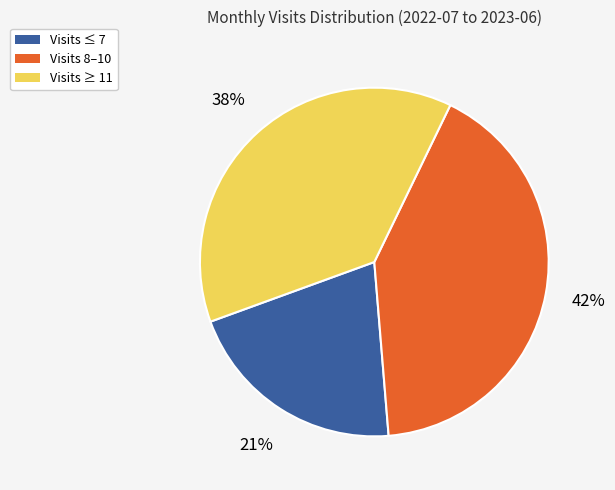

Which slice is the largest?

Visits 8–10